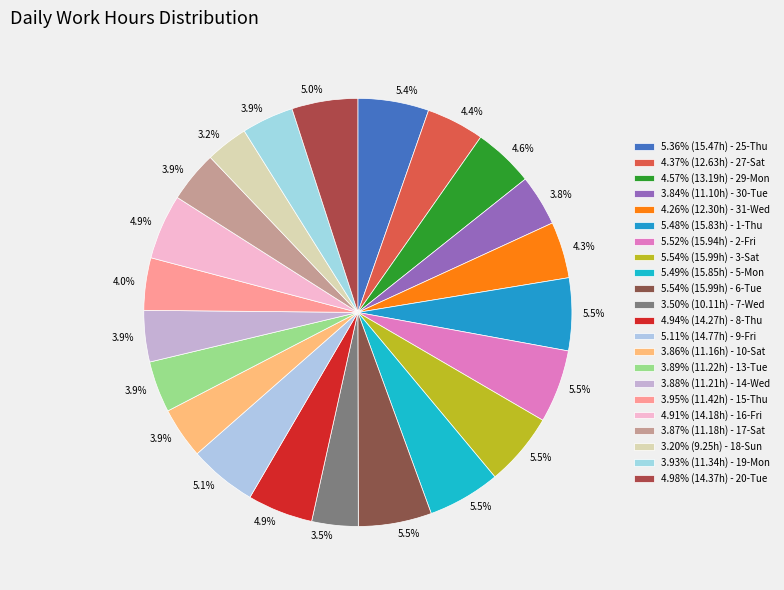

Which category has the biggest portion of the pie?

3-Sat